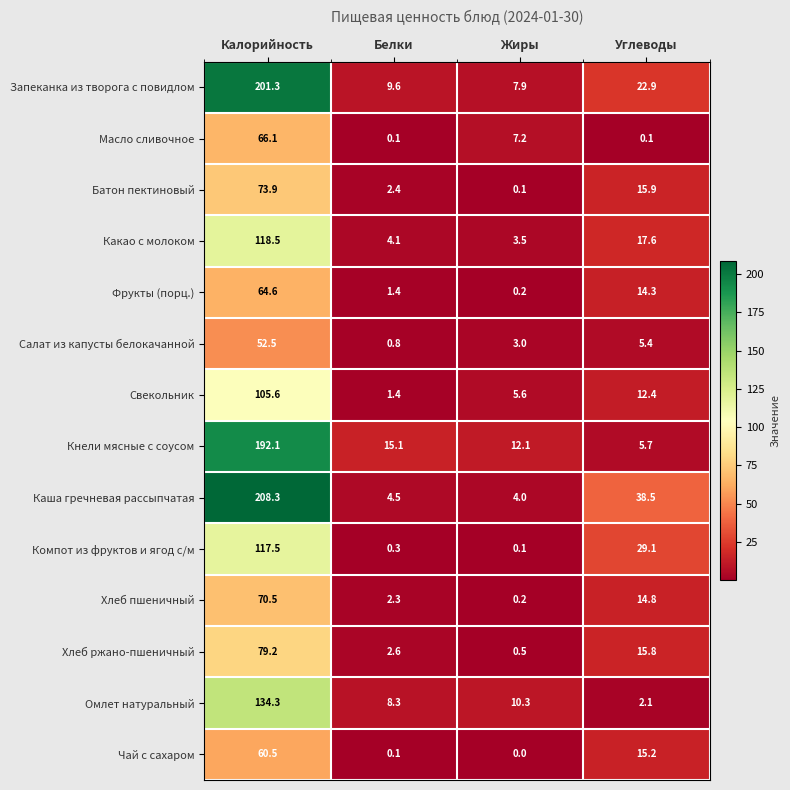

What is the approximate value of Батон пектиновый at Белки?

2.4